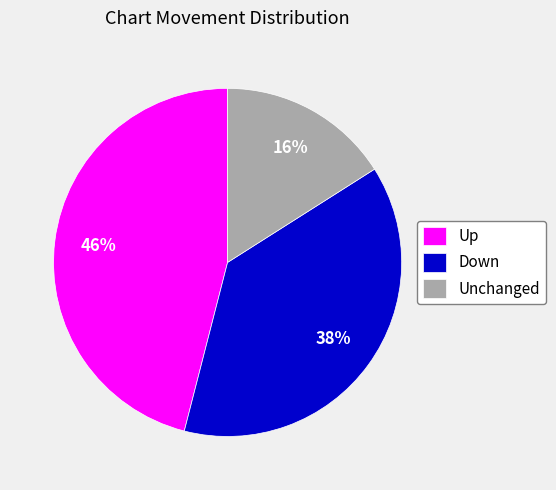

Approximately how many times larger is the value at Down compared to Up?

0.8